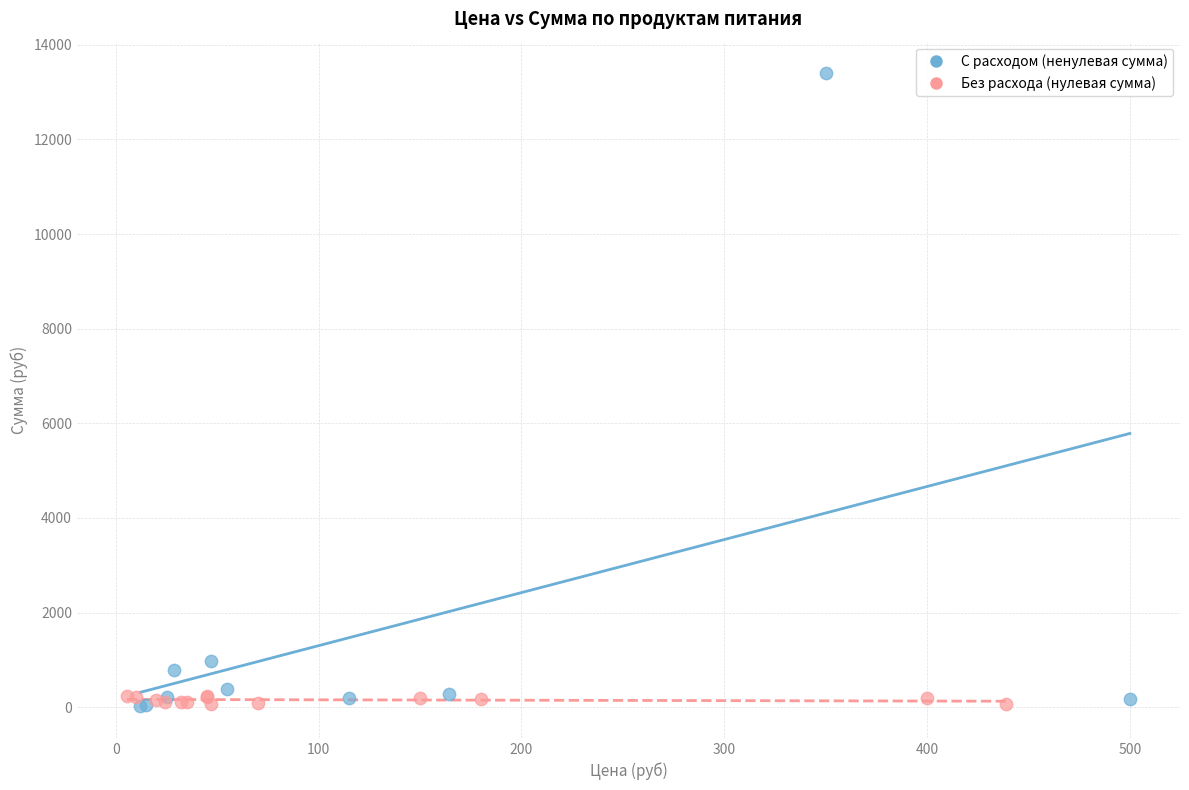

Which series reaches the maximum Y coordinate?

С расходом (ненулевая сумма)